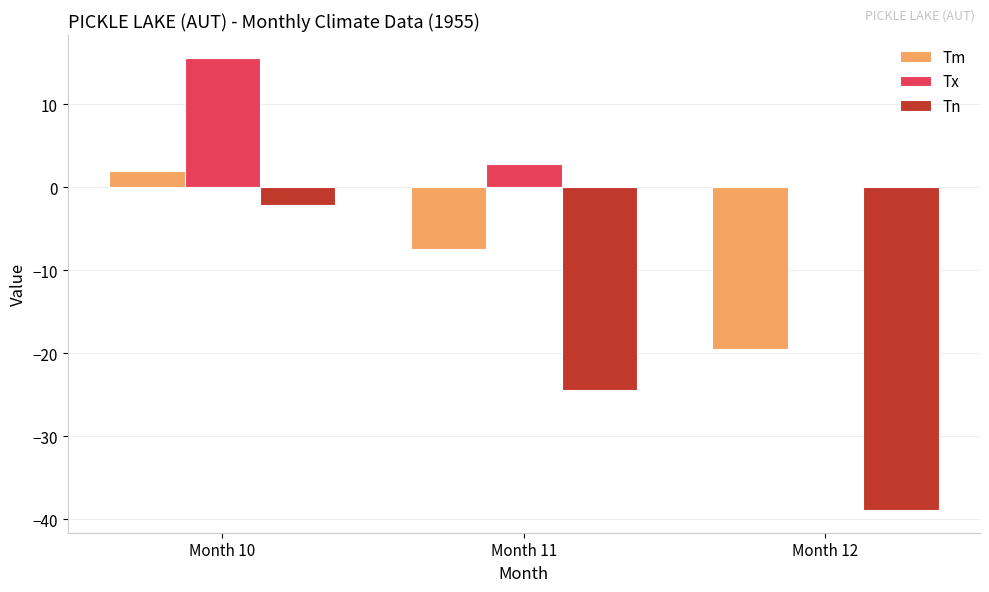

What is the sum of the Tm values at Month 11 and Month 12?

-27.0